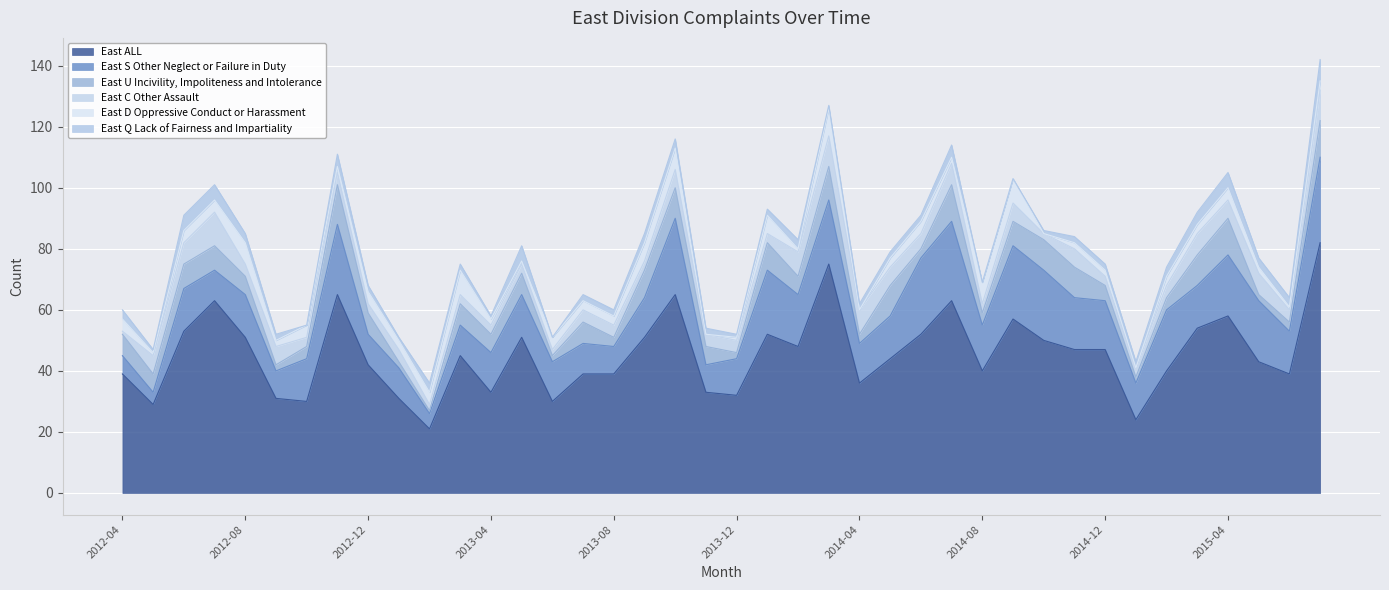

How many East D Oppressive Conduct or Harassment values are between 2 and 4?

23